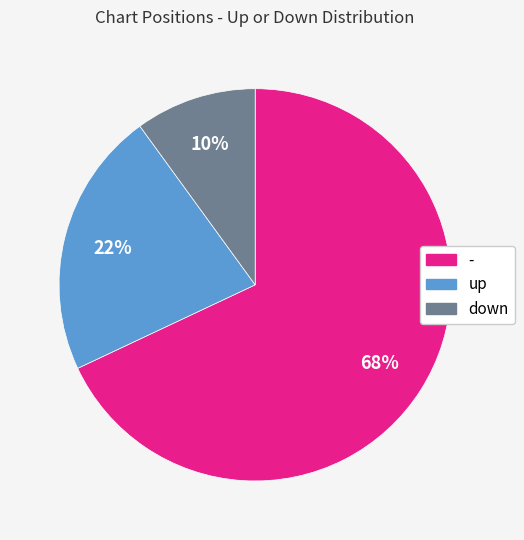

Is there a majority slice in this chart?

Yes